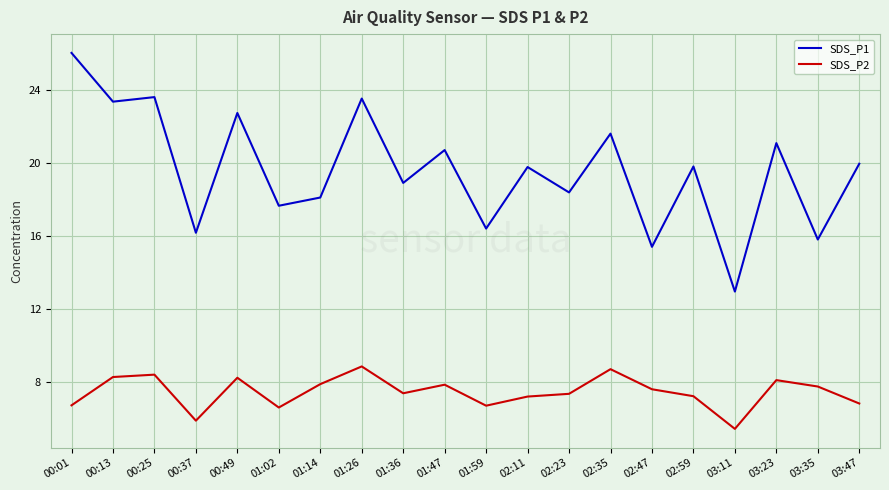

At which category does SDS_P2 reach its first local valley?

00:37